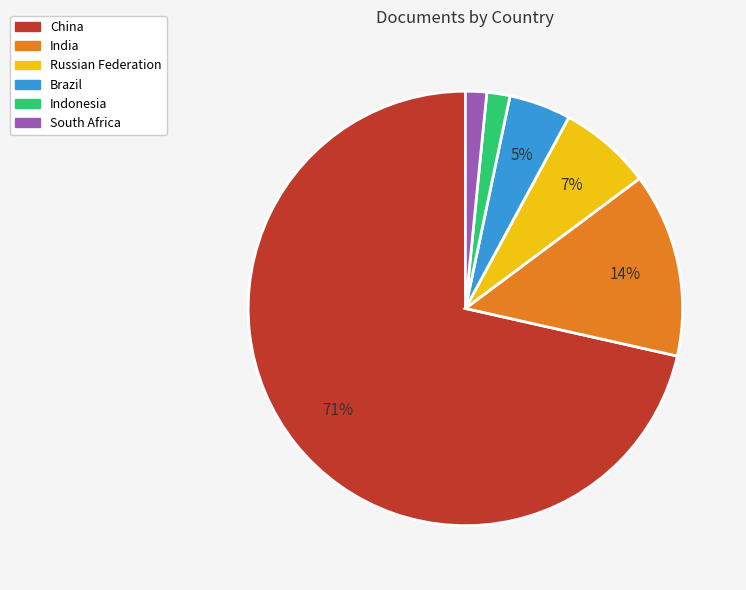

Combined, do India and South Africa account for over 50%?

No